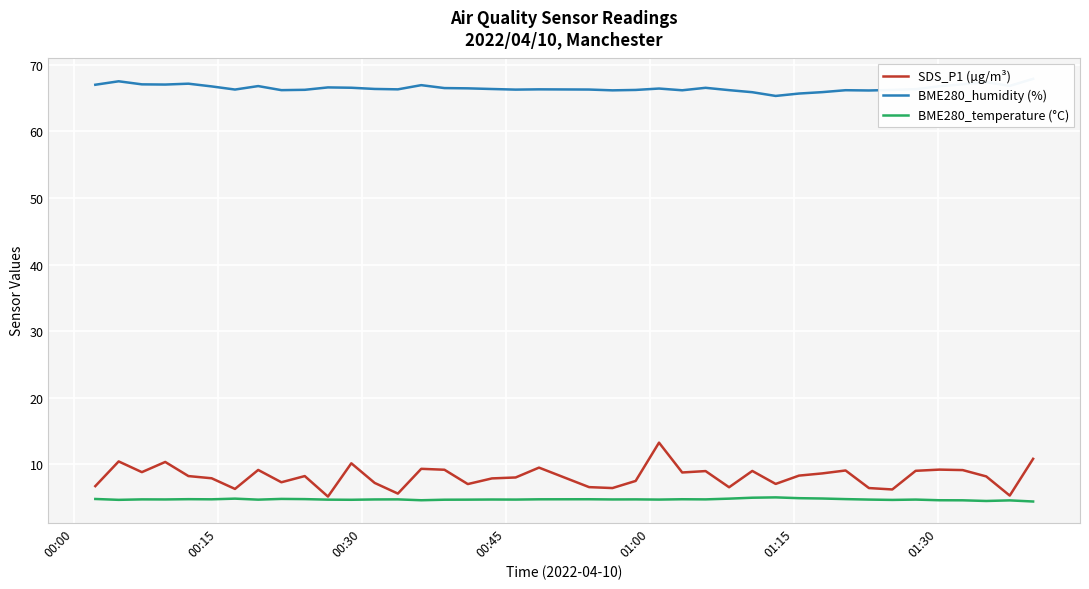

What is the lowest value of the BME280_temperature (°C) series?

4.4